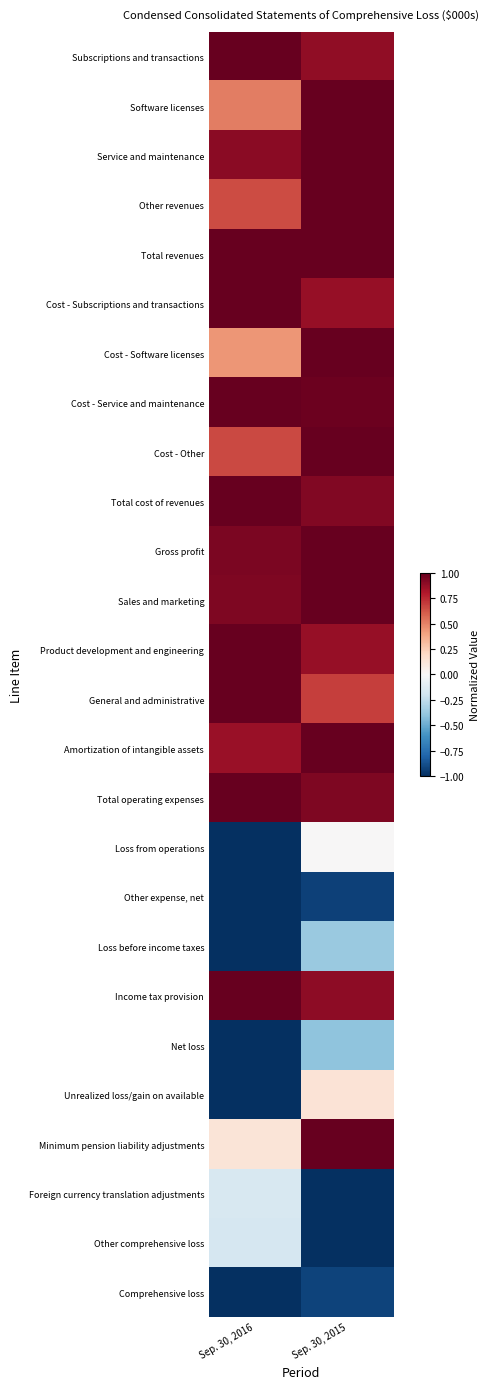

Count the number of categories in the chart.

2